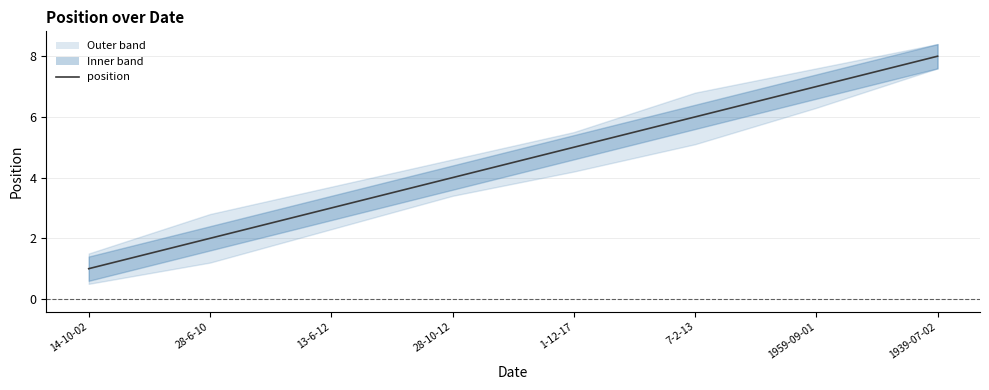

Read the value at 28-10-12.

4